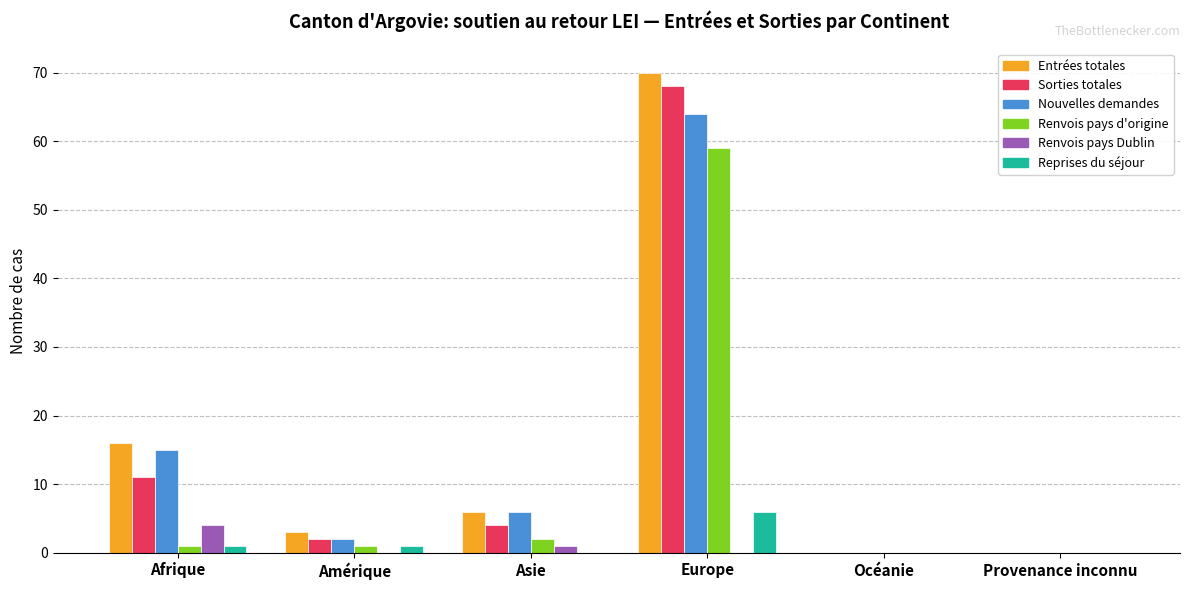

How many groups of bars are there?

6